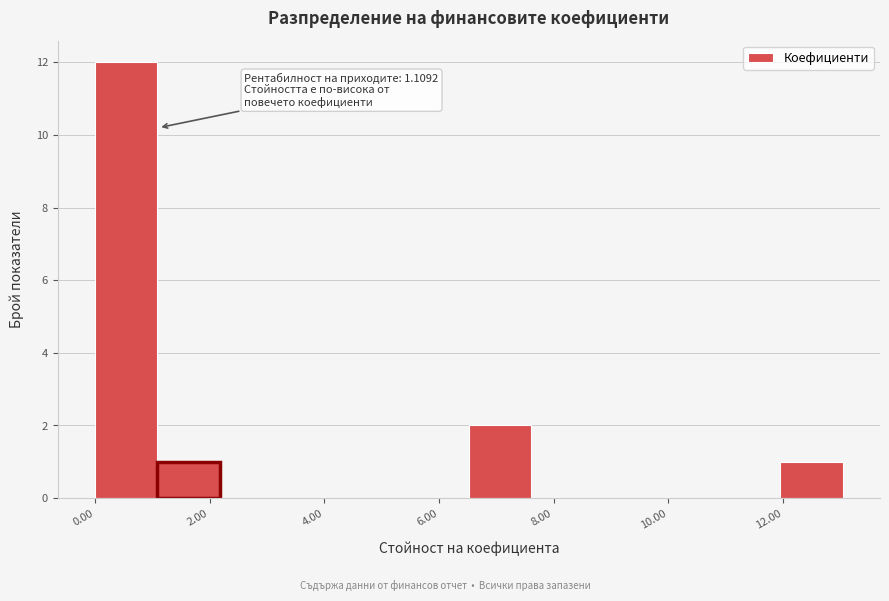

Which range on the x-axis has the tallest bar?

0.0 to 1.0